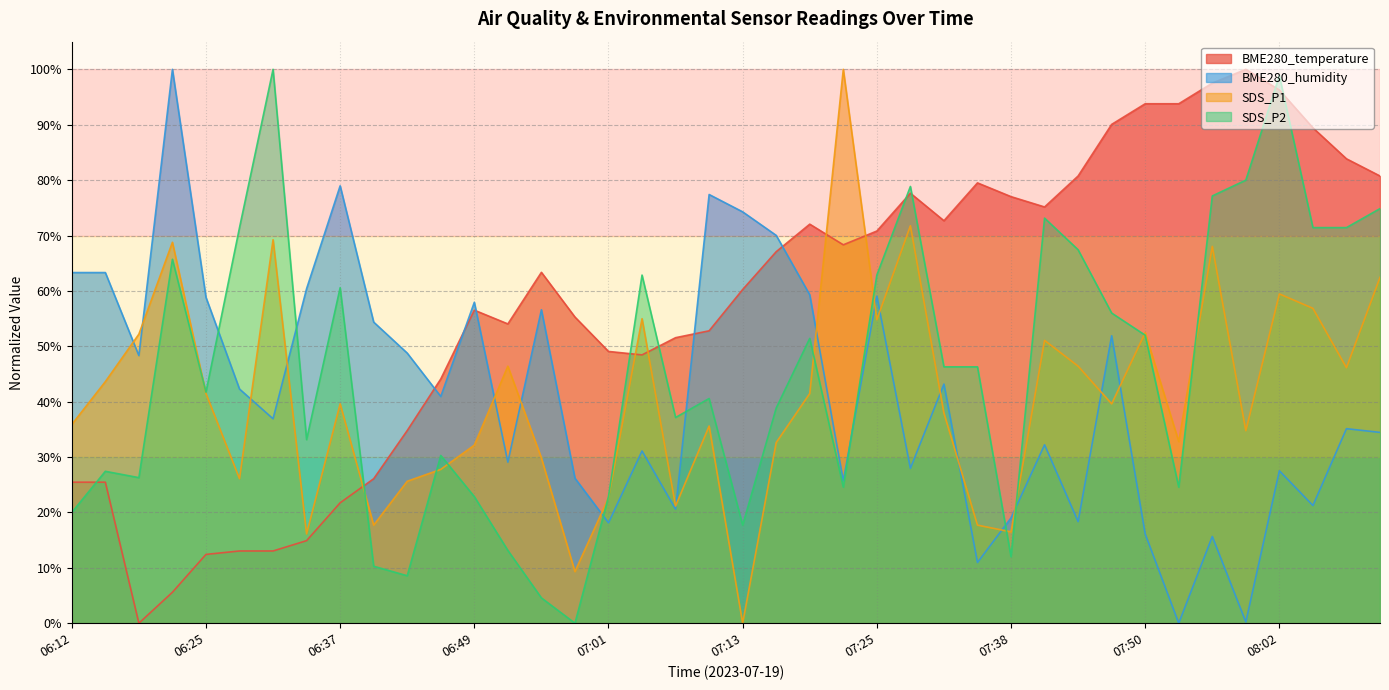

What is the maximum value shown in the chart?

100.0